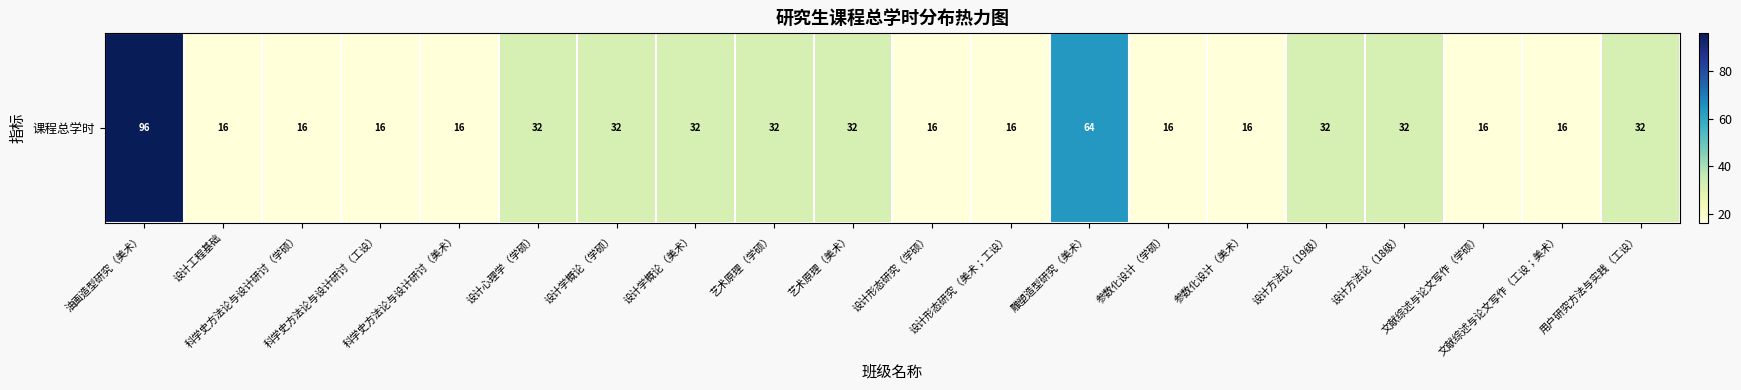

Reading left to right, extract all data points from this chart.

96	16	16	16	16	32	32	32	32	32	16	16	64	16	16	32	32	16	16	32